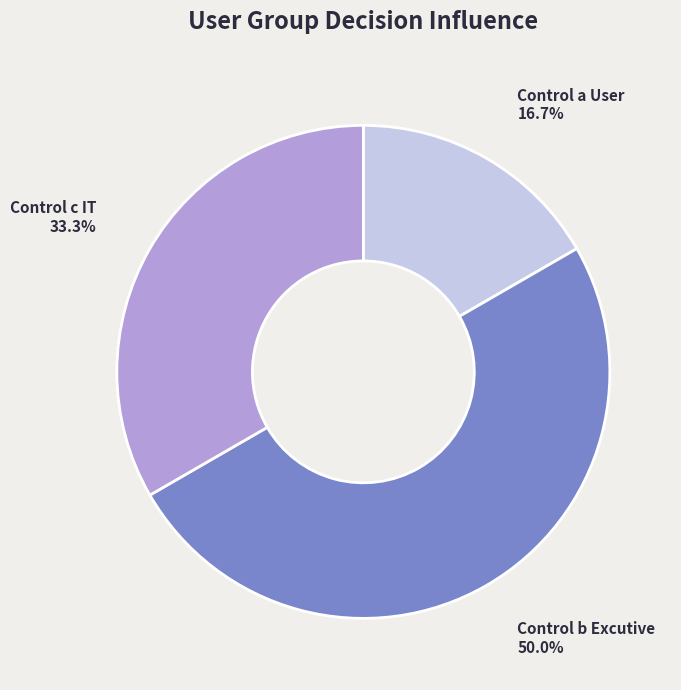

How many segments does this pie chart have?

3